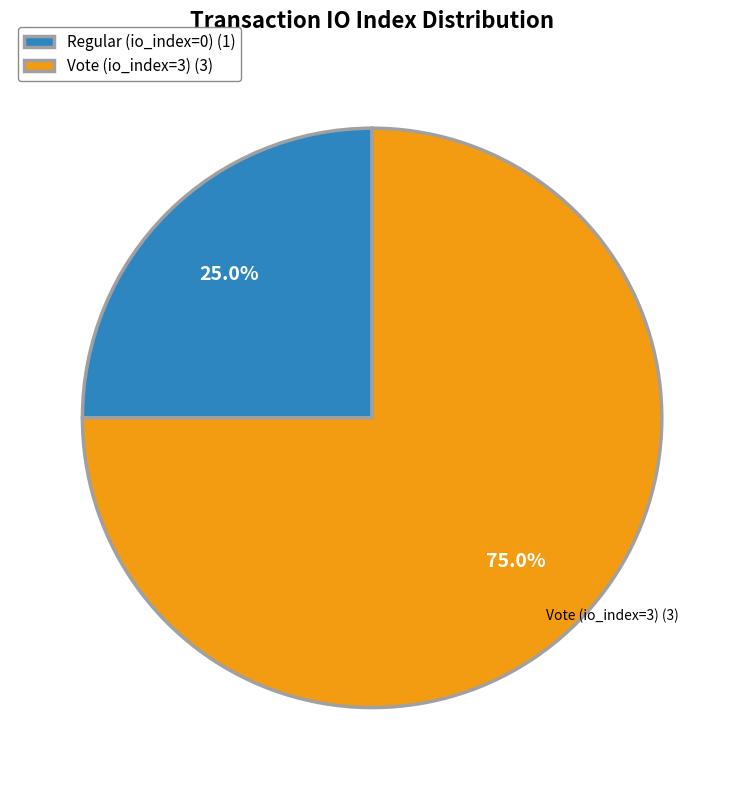

How many segments does this pie chart have?

2